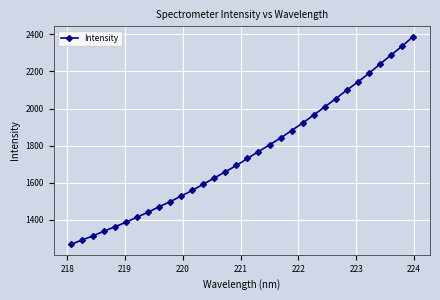

What is the average value?

1753.1